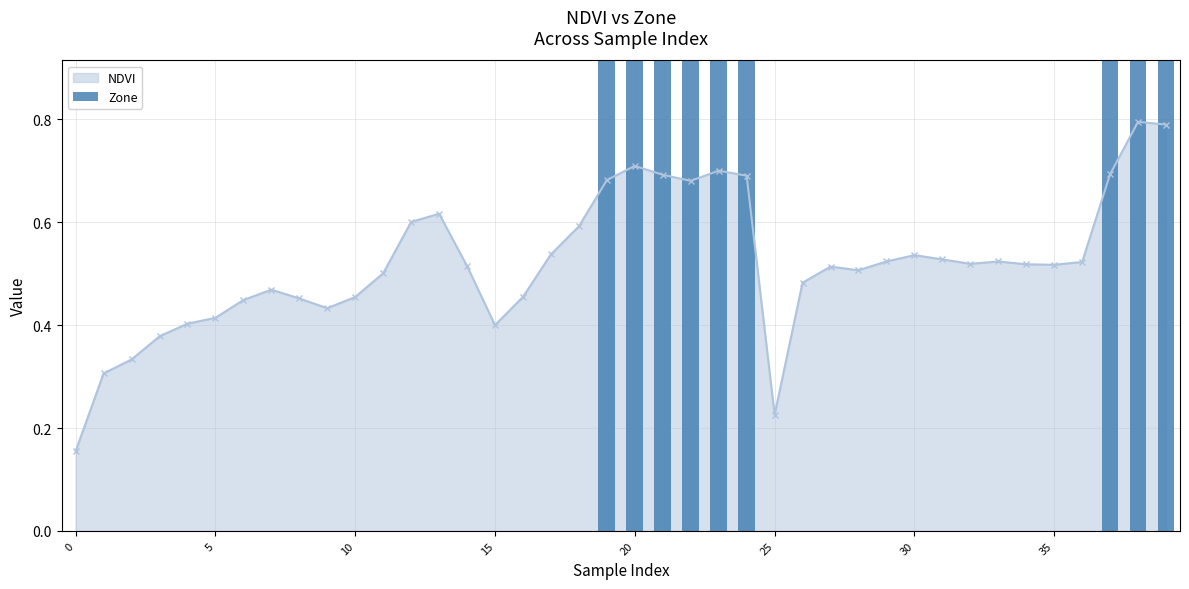

What is the difference between the second highest and minimum values?

1